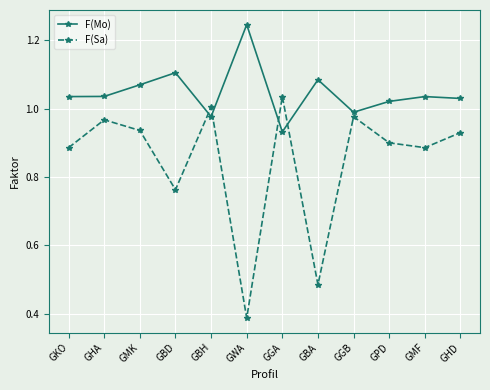

What are all the series names shown in the legend?

F(Mo), F(Sa)